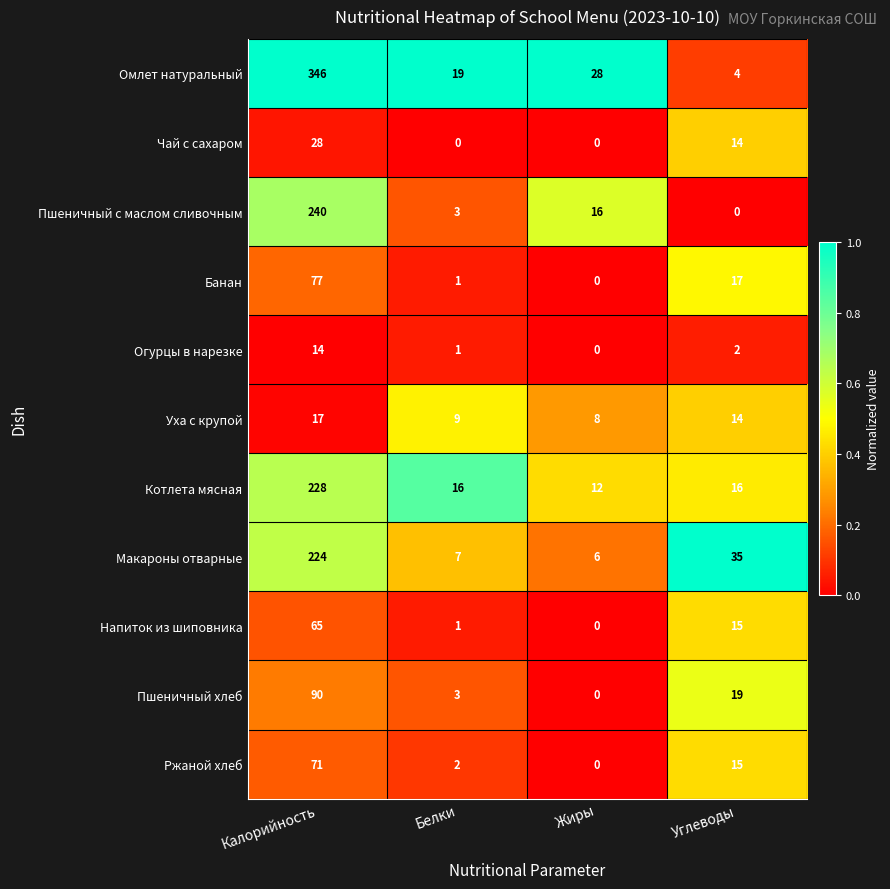

List the series in order of their peak value, lowest first.

Огурцы в нарезке, Уха с крупой, Чай с сахаром, Напиток из шиповника, Ржаной хлеб, Банан, Пшеничный хлеб, Макароны отварные, Котлета мясная, Пшеничный с маслом сливочным, Омлет натуральный